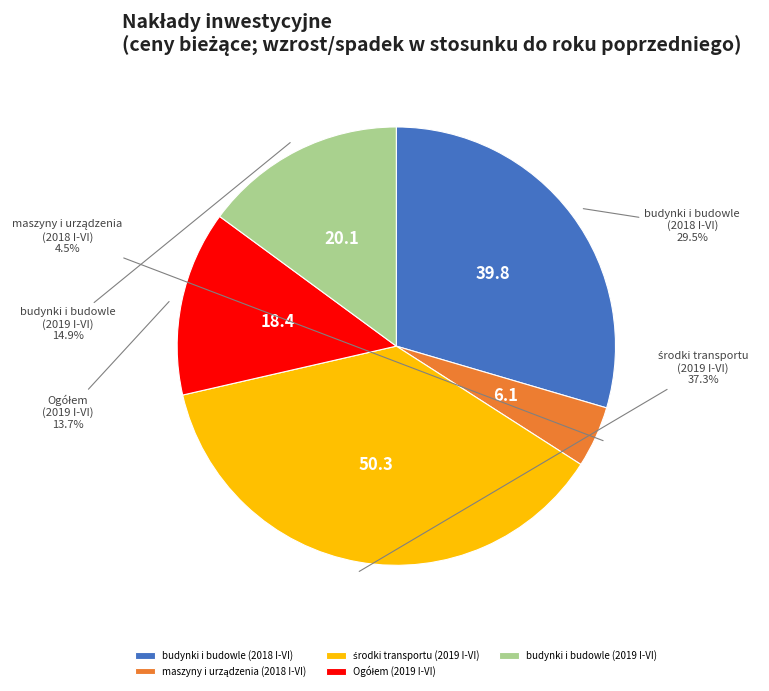

To the nearest percent, what is the average slice percentage?

20%